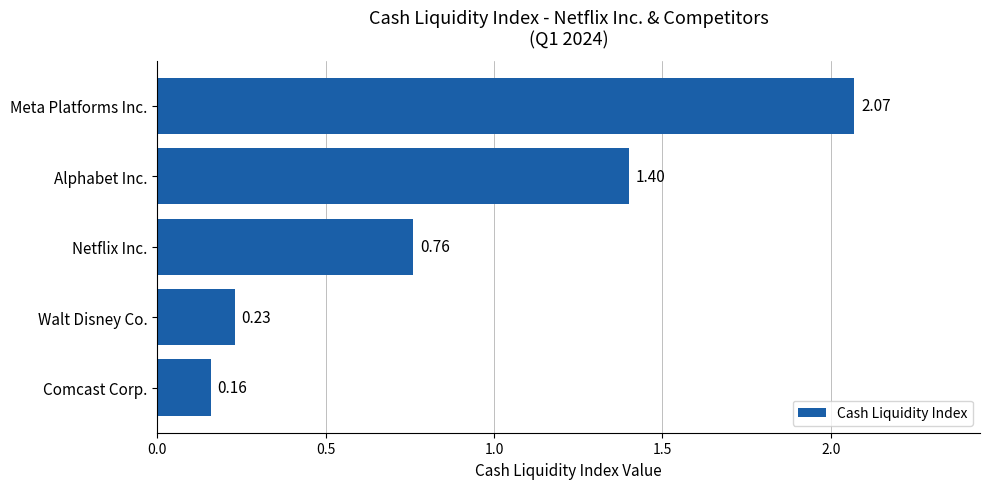

Which label corresponds to the largest value in the chart?

Meta Platforms Inc.